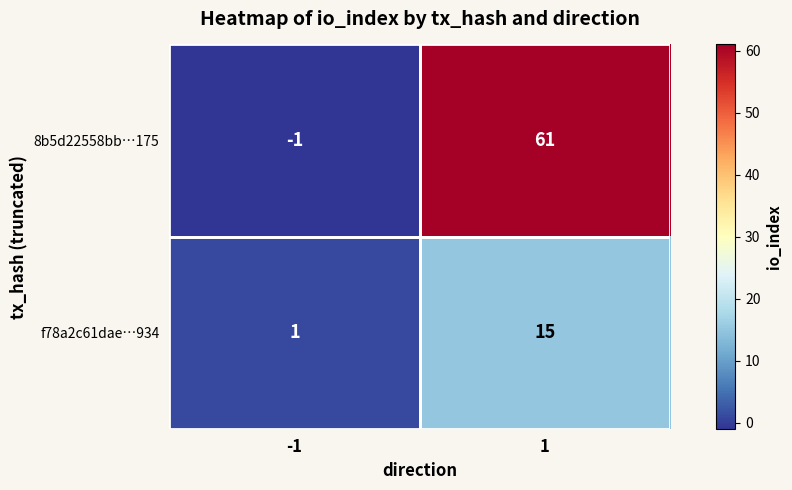

What is the approximate value of f78a2c61dae…934 at 1, to the nearest 5?

15